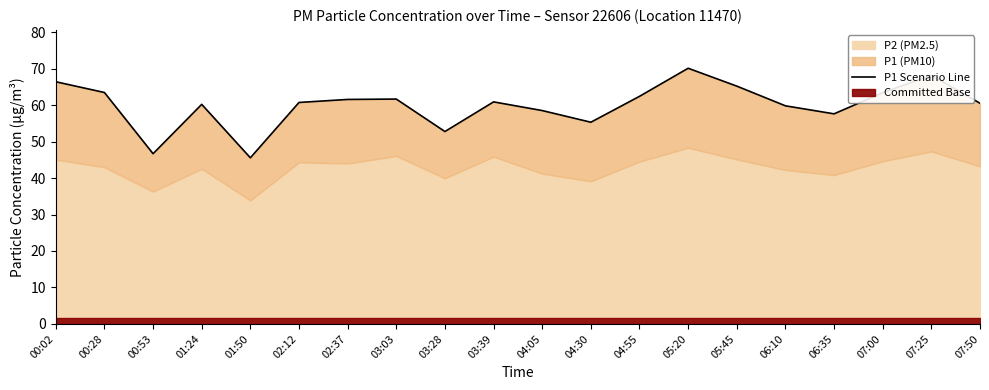

List the labels in order of value, smallest first.

01:50, 00:53, 03:28, 04:30, 06:35, 04:05, 06:10, 01:24, 07:50, 02:12, 03:39, 02:37, 03:03, 04:55, 07:00, 00:28, 05:45, 00:02, 07:25, 05:20